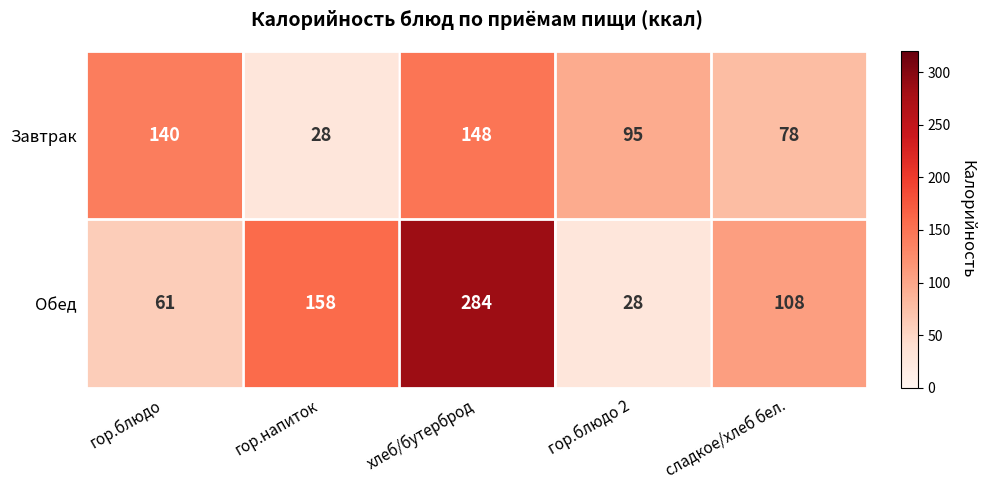

At which category is the sum across all series the highest?

хлеб/бутерброд